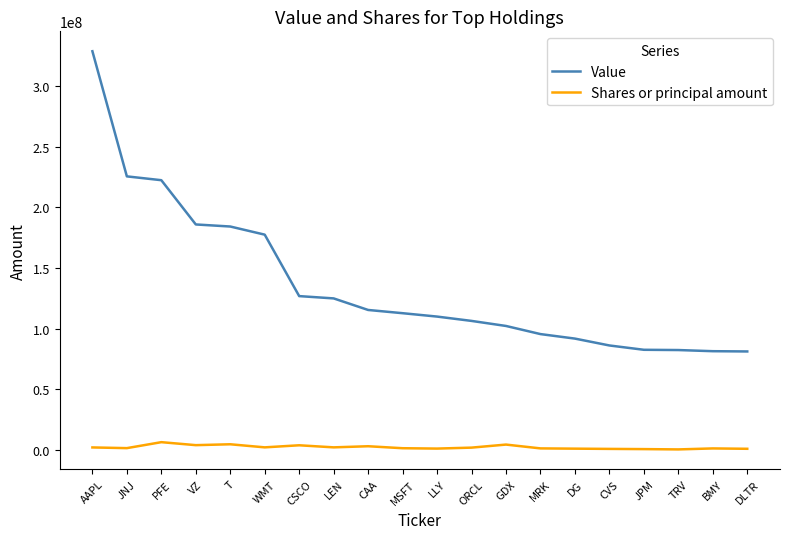

What is the difference between the maximum and minimum values in the Shares or principal amount series?

5966122